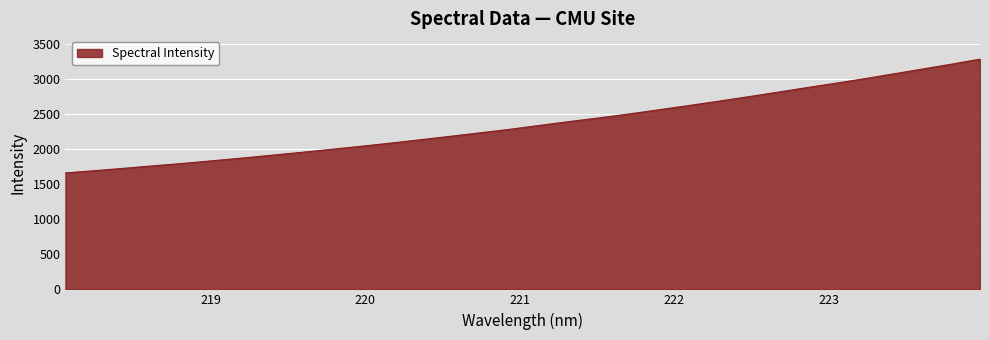

Count the number of values greater than 2331.

16